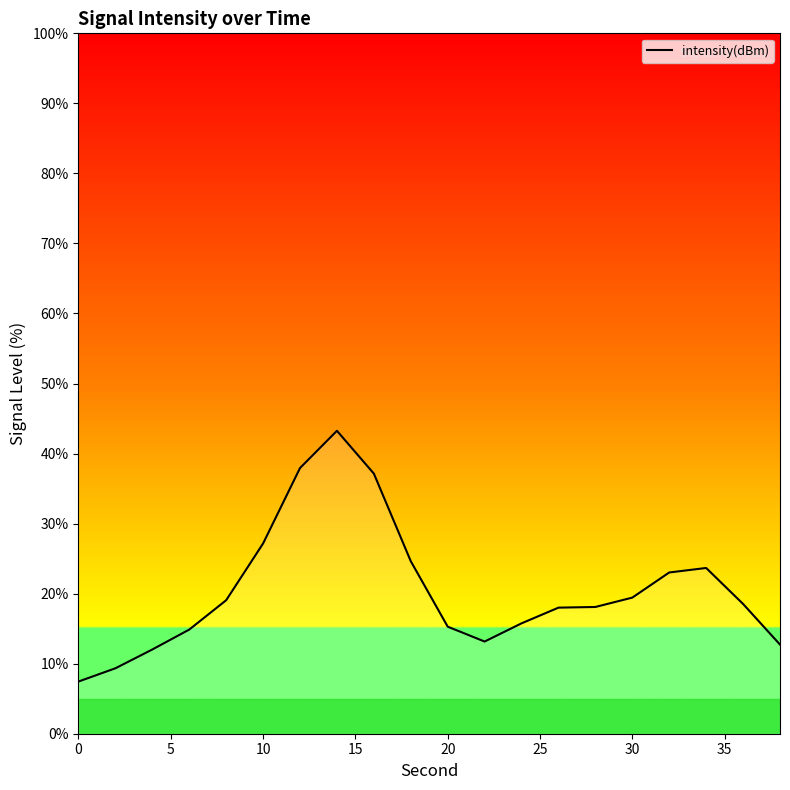

What is the difference between the maximum and minimum values?

35.8